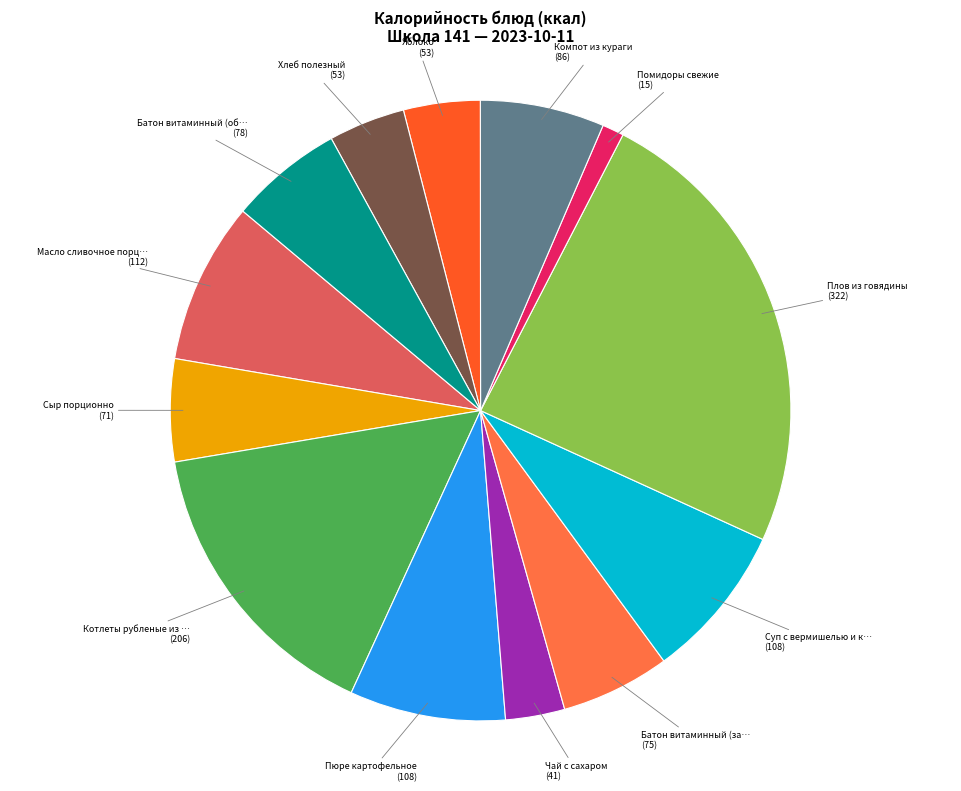

Is there a majority slice in this chart?

No